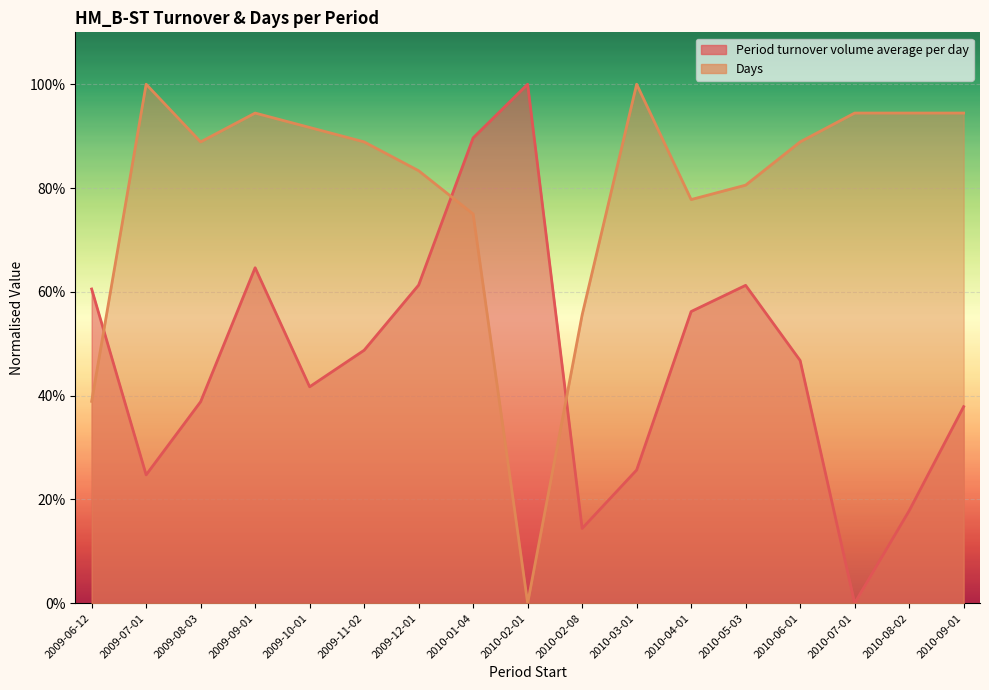

Is the value of Days at 2009-09-01 greater than the value of Period turnover volume average per day at 2009-11-02?

Yes